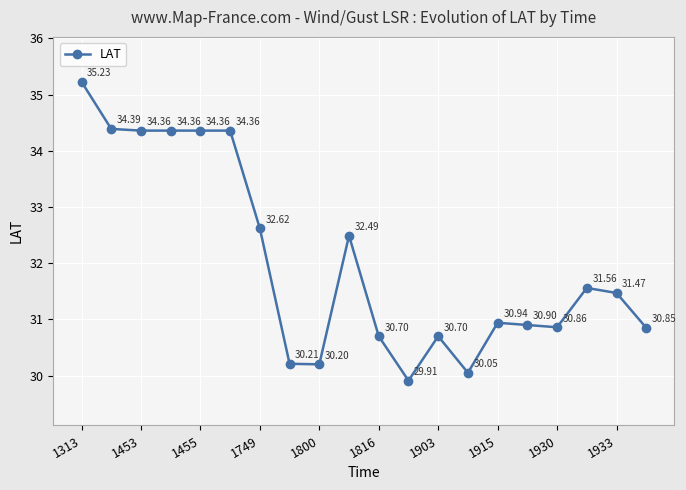

True or false: there are more than 2 points higher than both neighbors.

True